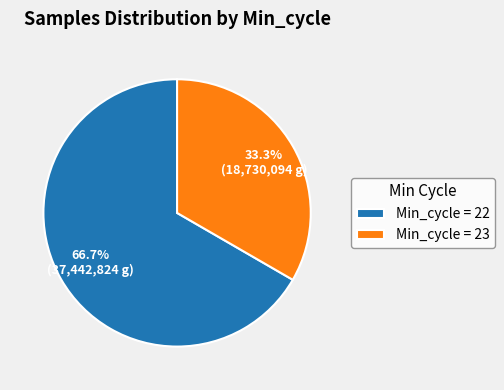

Approximately how many times larger is the value at Min_cycle = 22 compared to Min_cycle = 23?

2.0